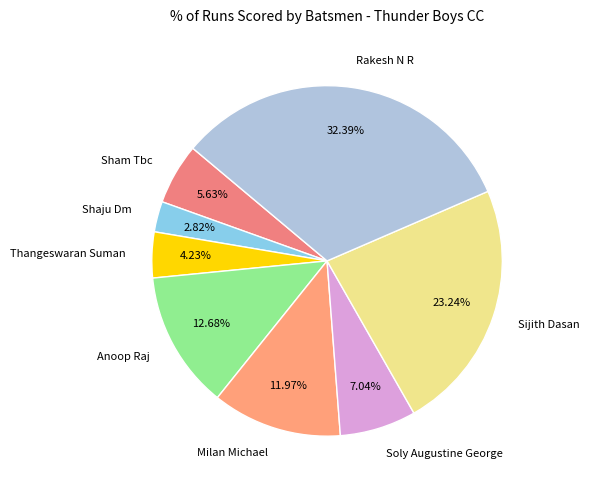

Is there any slice that represents more than half of the pie?

No